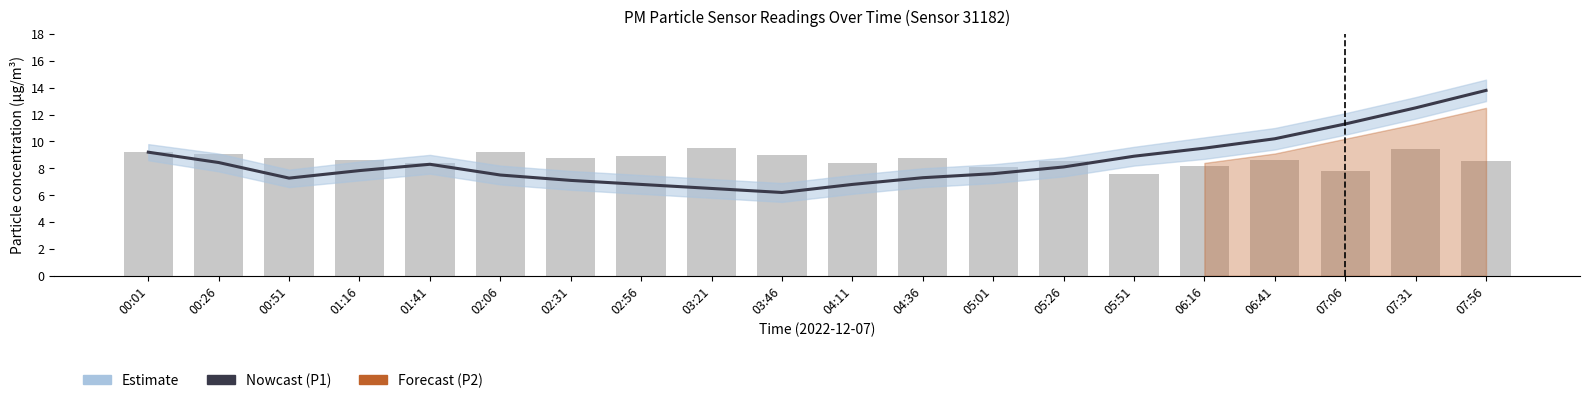

What is the maximum value for P1 raw readings?

9.5